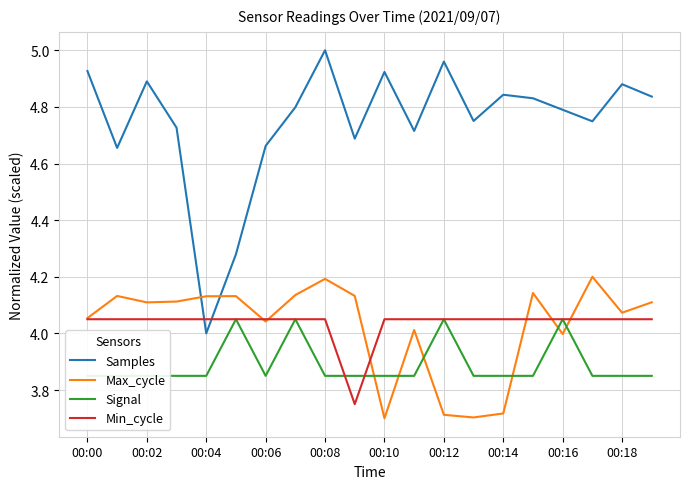

Is the value of Samples at 00:08 greater than the value of Max_cycle at 00:10?

Yes